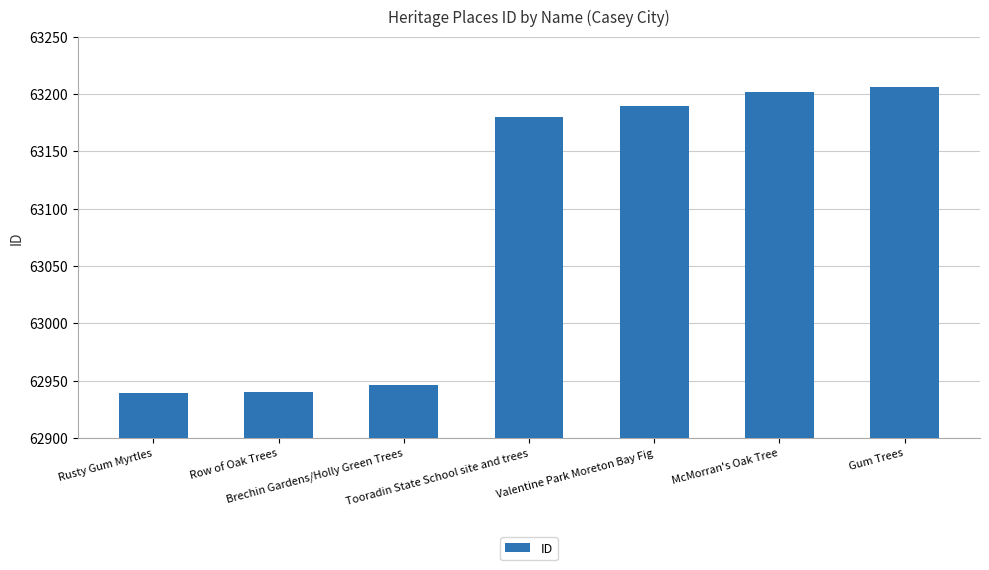

What is the value of the 7th bar from the left?

63206